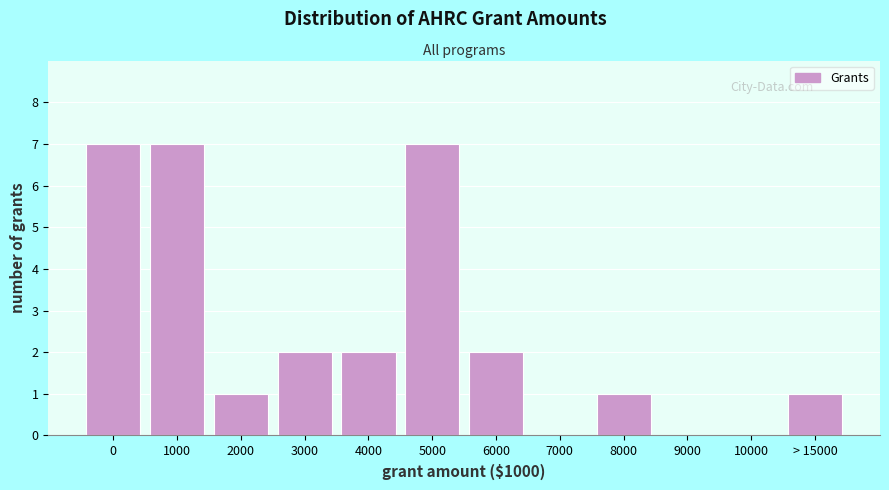

Reading right to left, transcribe all the data shown in this chart.

> 15000=1	10000=0	9000=0	8000=1	7000=0	6000=2	5000=7	4000=2	3000=2	2000=1	1000=7	0=7